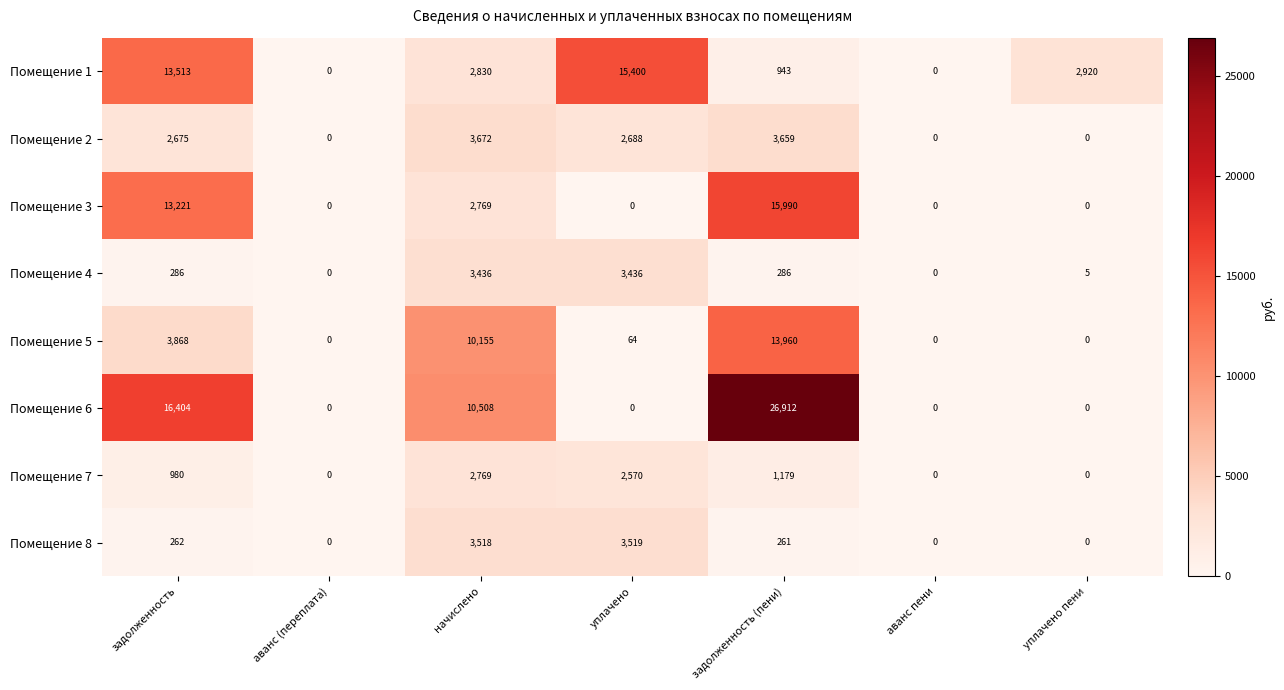

How many positive values does the Помещение 3 series have?

3